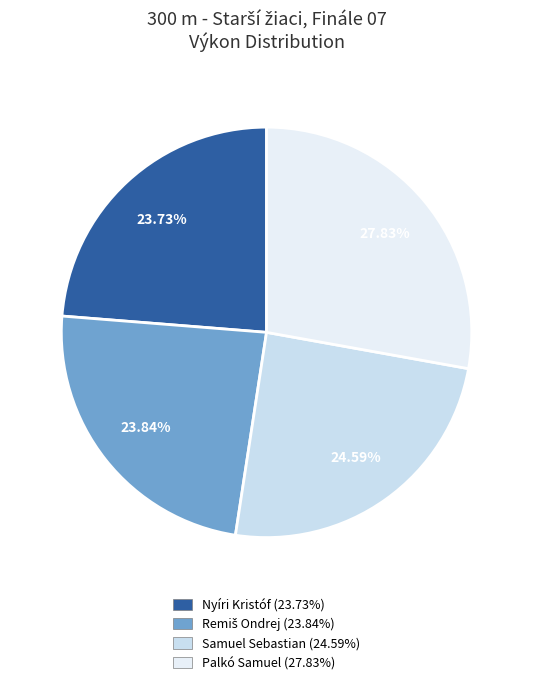

Count the number of slices in the pie.

4